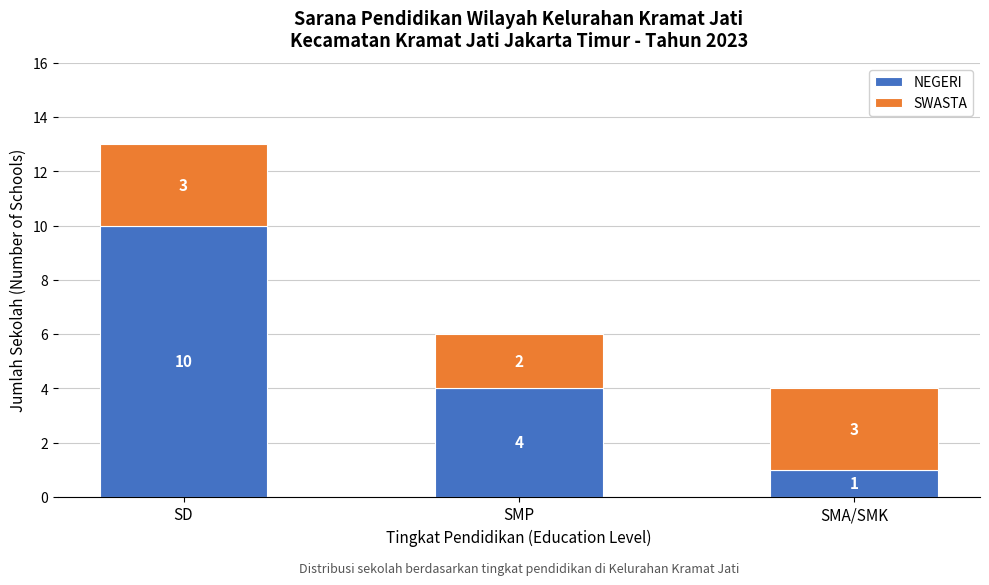

Reading right to left, list the values for the NEGERI series.

SMA/SMK=1	SMP=4	SD=10